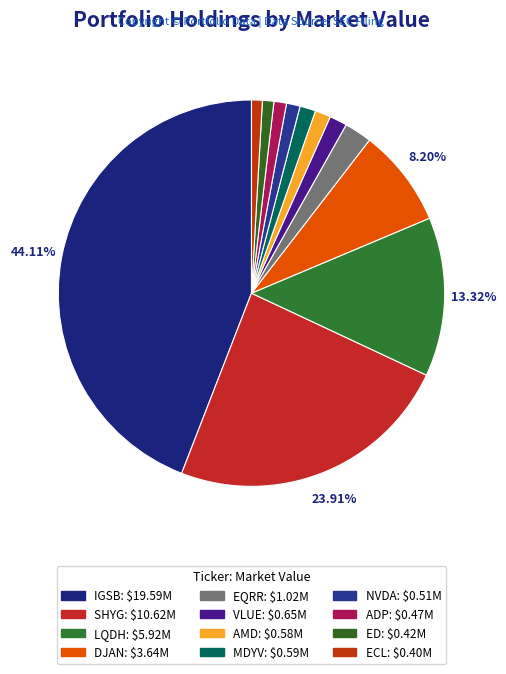

Does IGSB represent more than half of the total?

No